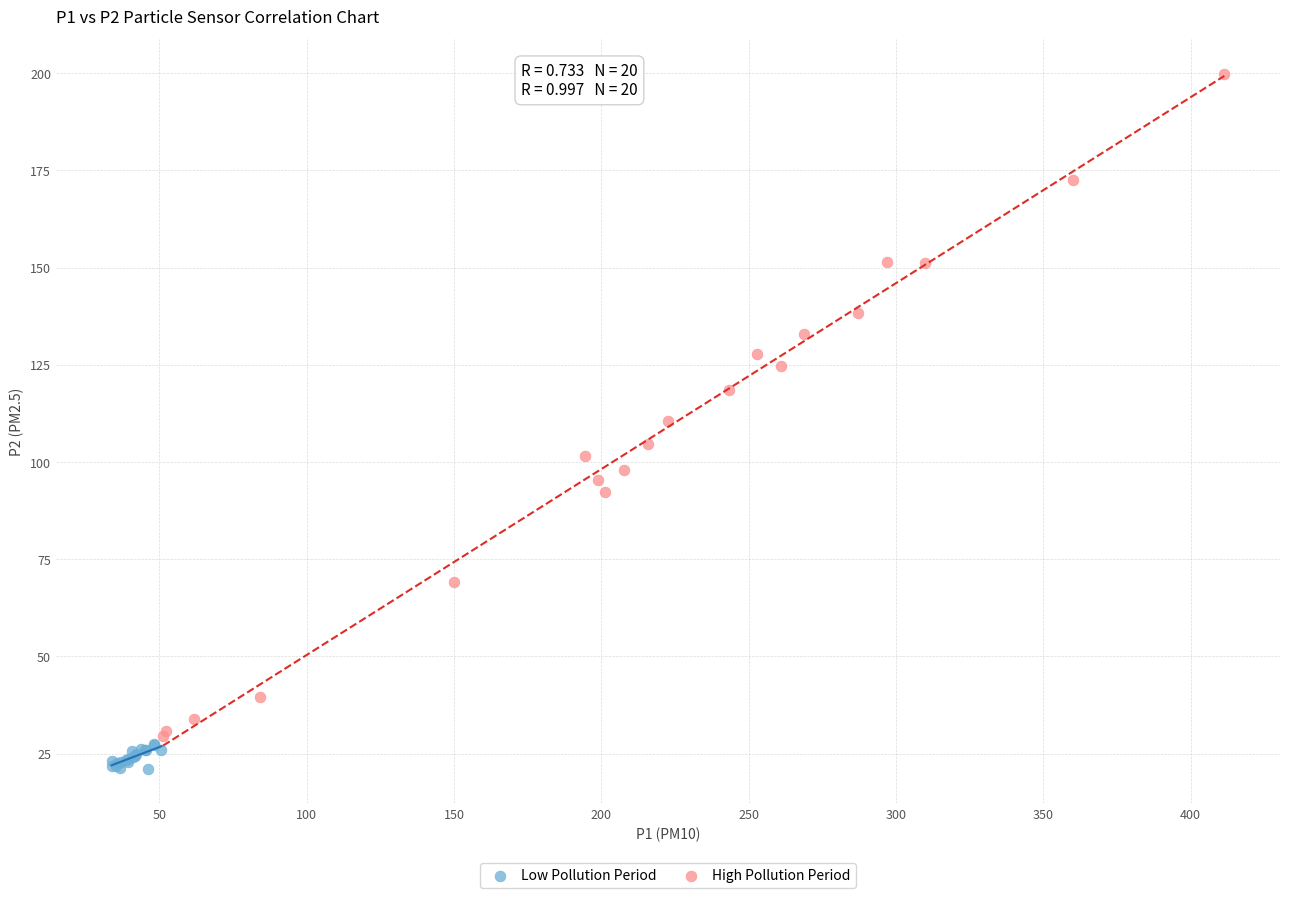

Which series contains the lowest Y value?

Low Pollution Period